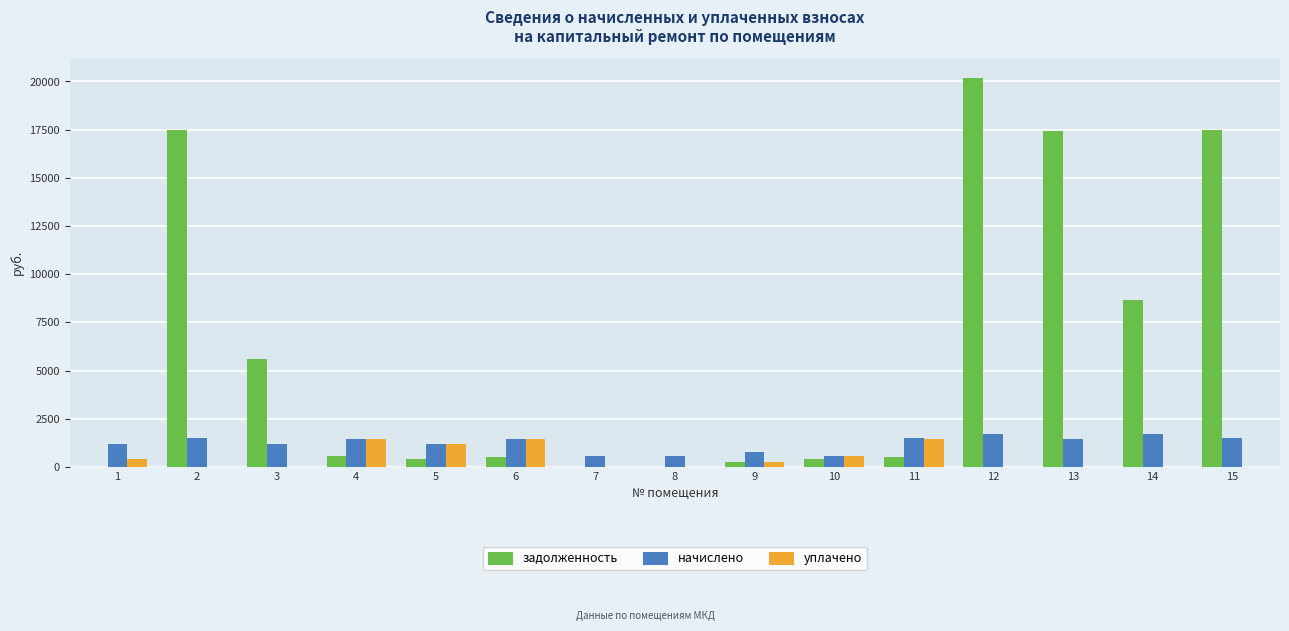

The value of задолженность at 12 is 20198.4. True or false?

True